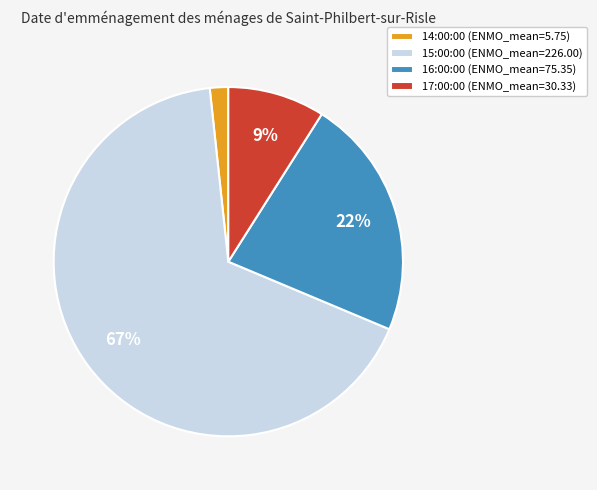

To the nearest percent, what portion does 14:00:00 represent?

2%